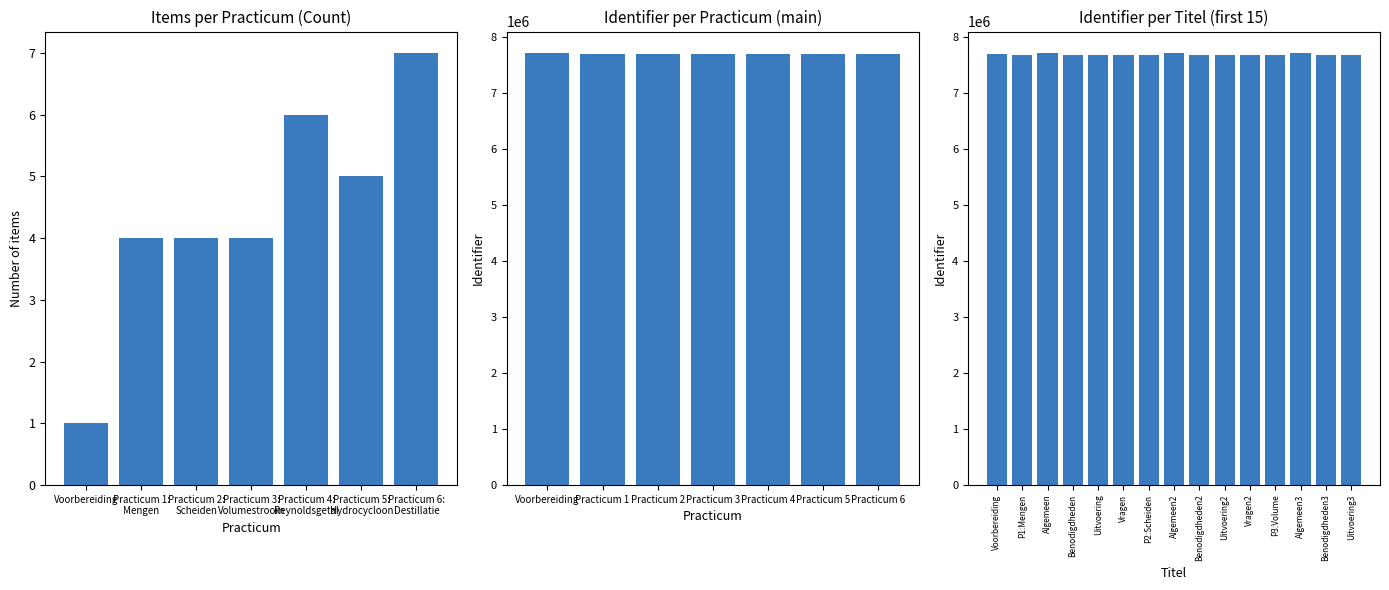

What position from the right is P1:Mengen?

14